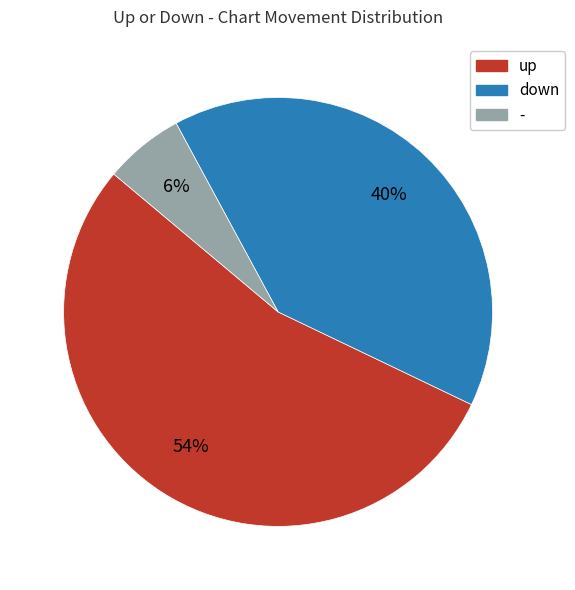

To the nearest percent, what is the difference between the down and up slice percentages?

14%